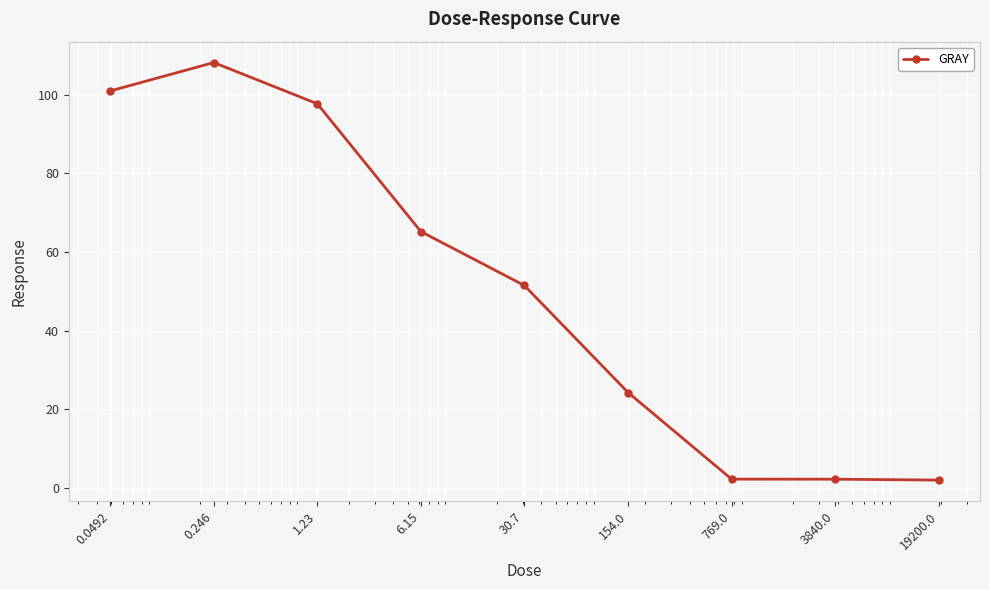

What is the value of the 5th point from the left?

51.5